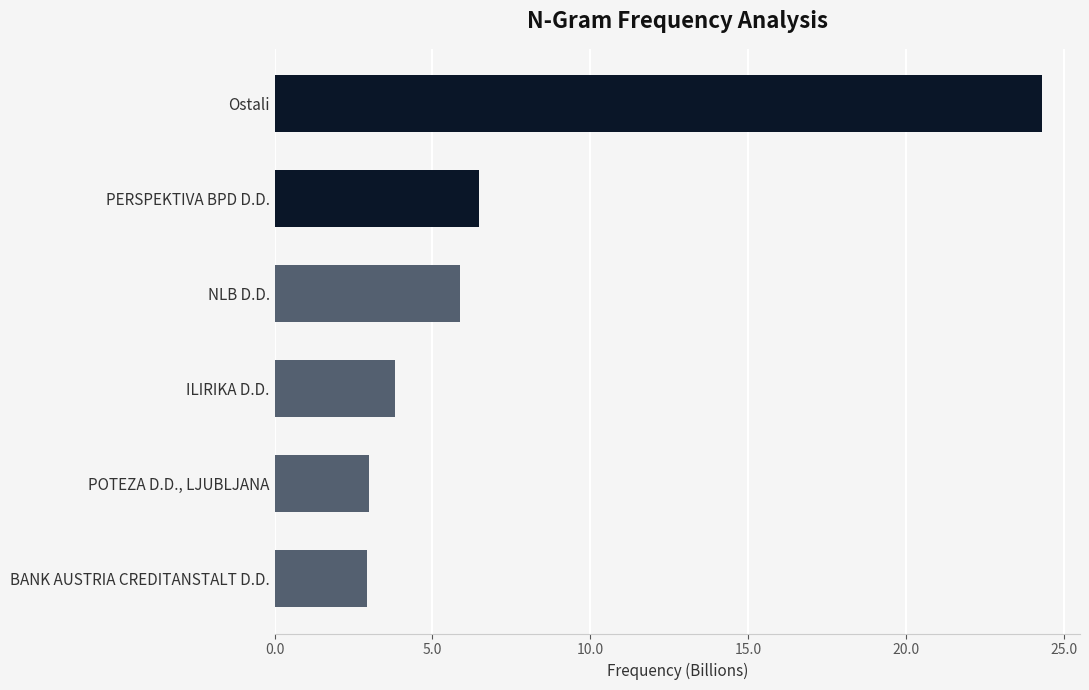

What is the sum of all values?

46332422931.5